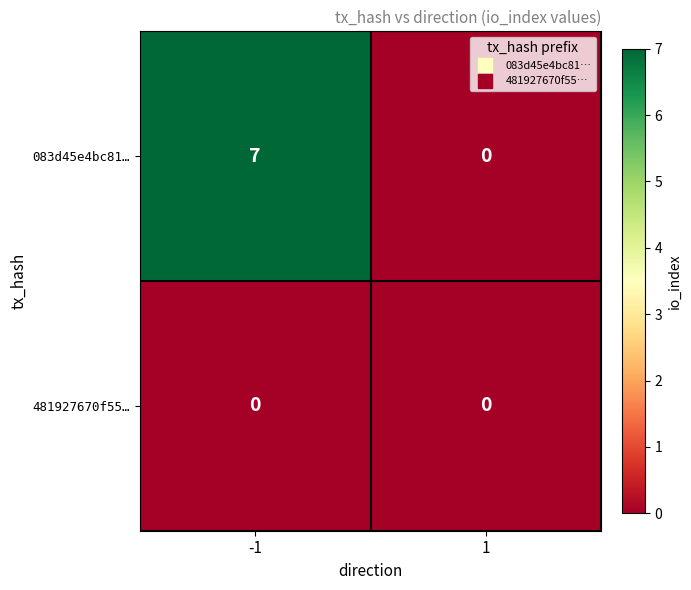

At which category is the sum across all series the highest?

-1